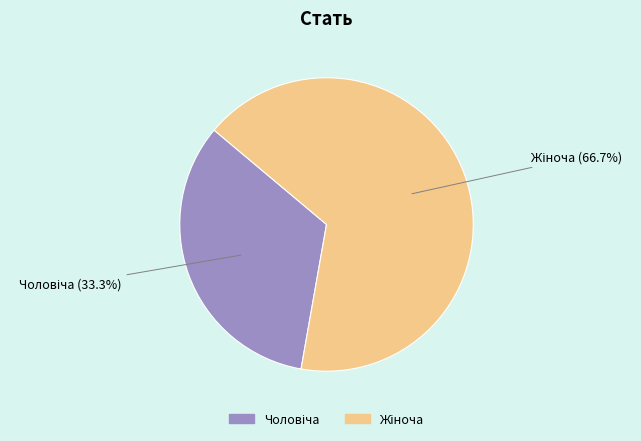

How many slices are in this pie chart?

2